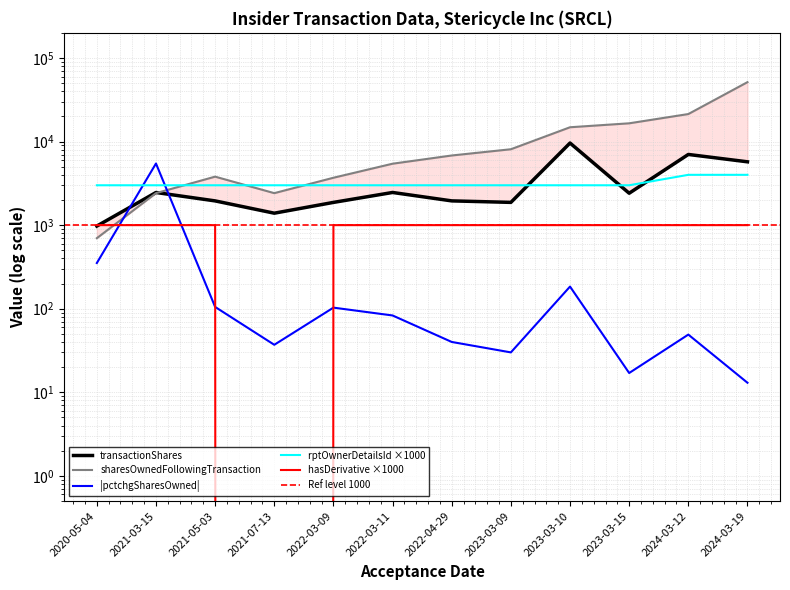

Reading left to right, list all the values displayed in this chart.

transactionShares: 975	2459	1950	1390	1871	2460	1951	1872	9607	2409	7014	5725
sharesOwnedFollowingTransaction: 698	2414	3804	2414	3691	5434	6815	8093	14837	16540	21348	51409
pctchgSharesOwned: 352	5464	105	37	103	83	40	30	184	17	49	13
rptOwnerDetailsId: 3000	3000	3000	3000	3000	3000	3000	3000	3000	3000	4000	4000
hasDerivative: 1000	1000	1000	0	1000	1000	1000	1000	1000	1000	1000	1000